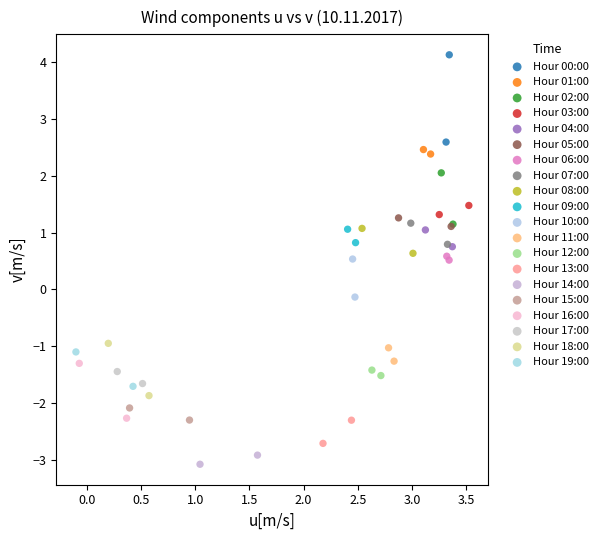

Which series has the widest spread of Y values?

Hour 00:00